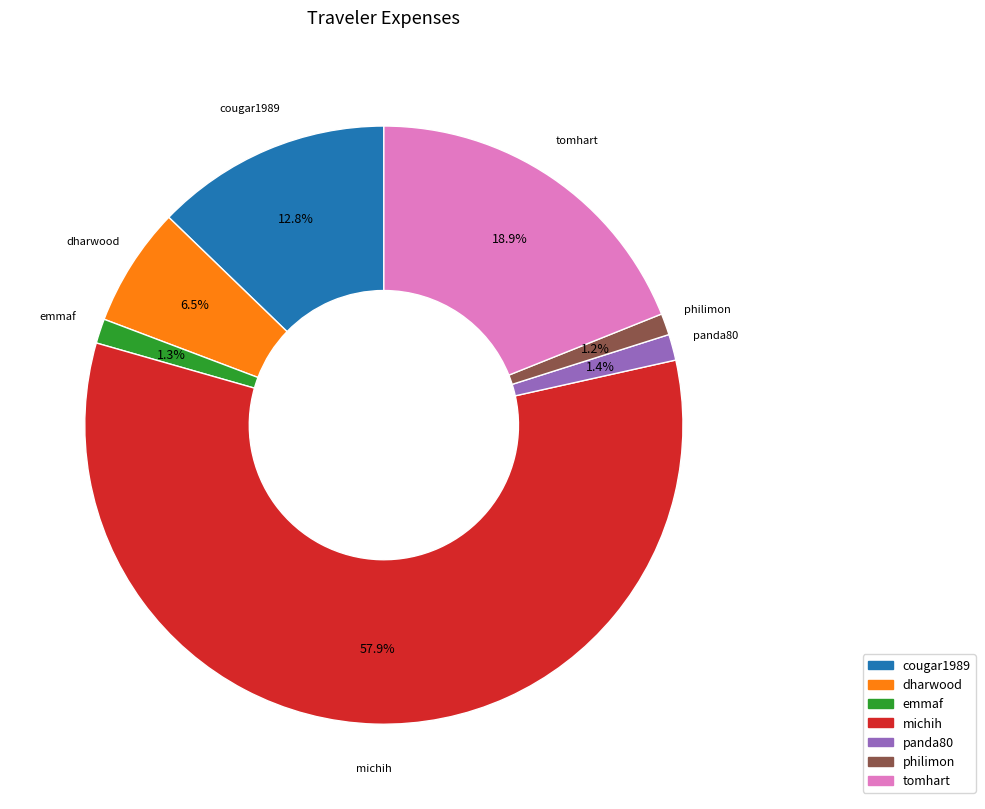

Do philimon and tomhart together represent more than half of the pie?

No